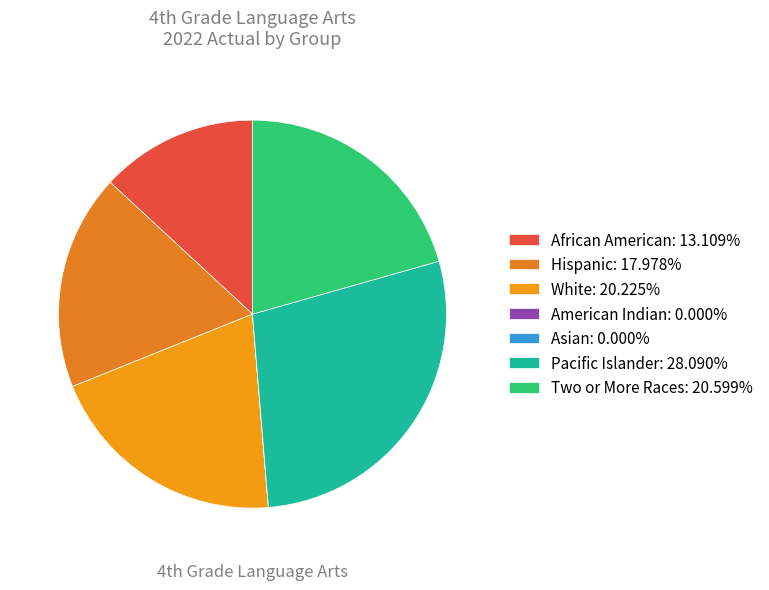

To the nearest percent, what is the difference between the Hispanic and American Indian slice percentages?

18%